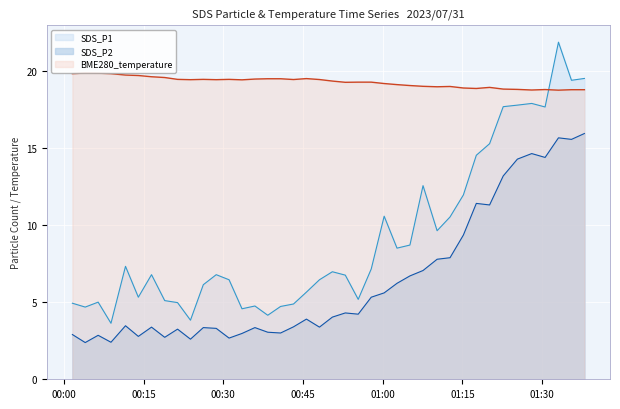

In SDS_P1, how many points are higher than both neighbors (excluding endpoints)?

10